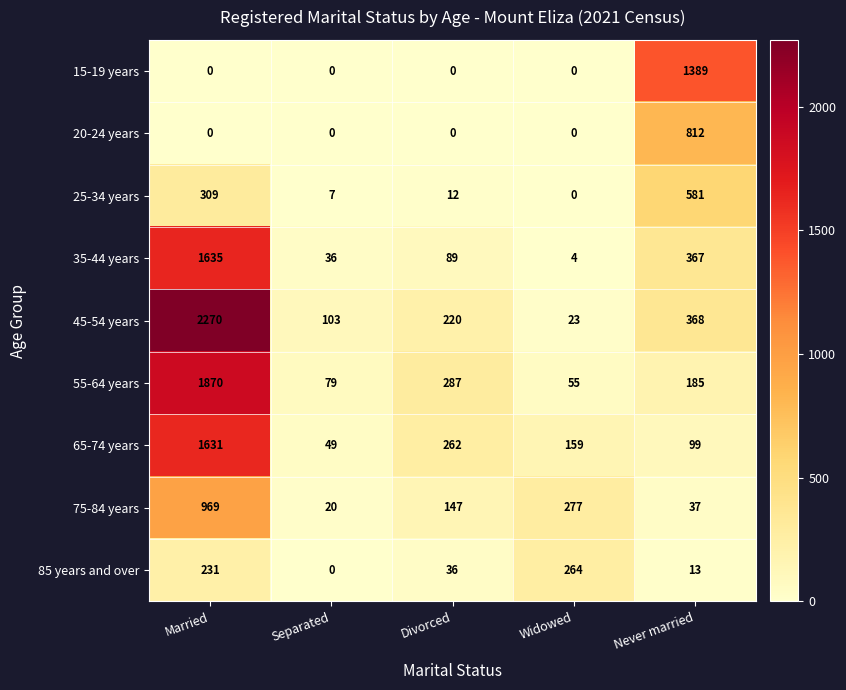

At which category is the sum across all series the highest?

Married